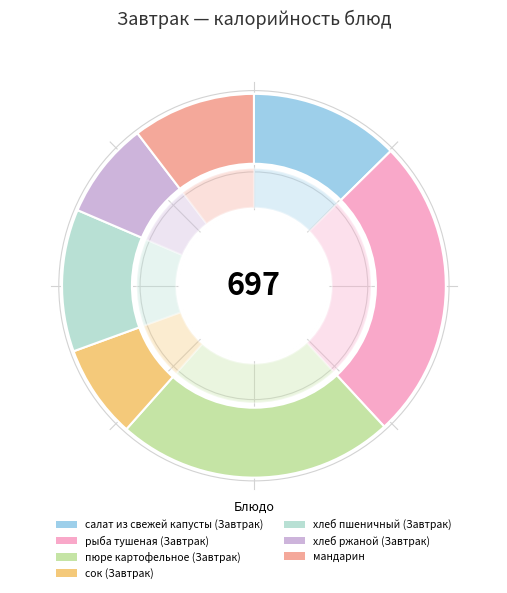

Which category has the biggest portion of the pie?

рыба тушеная (Завтрак)